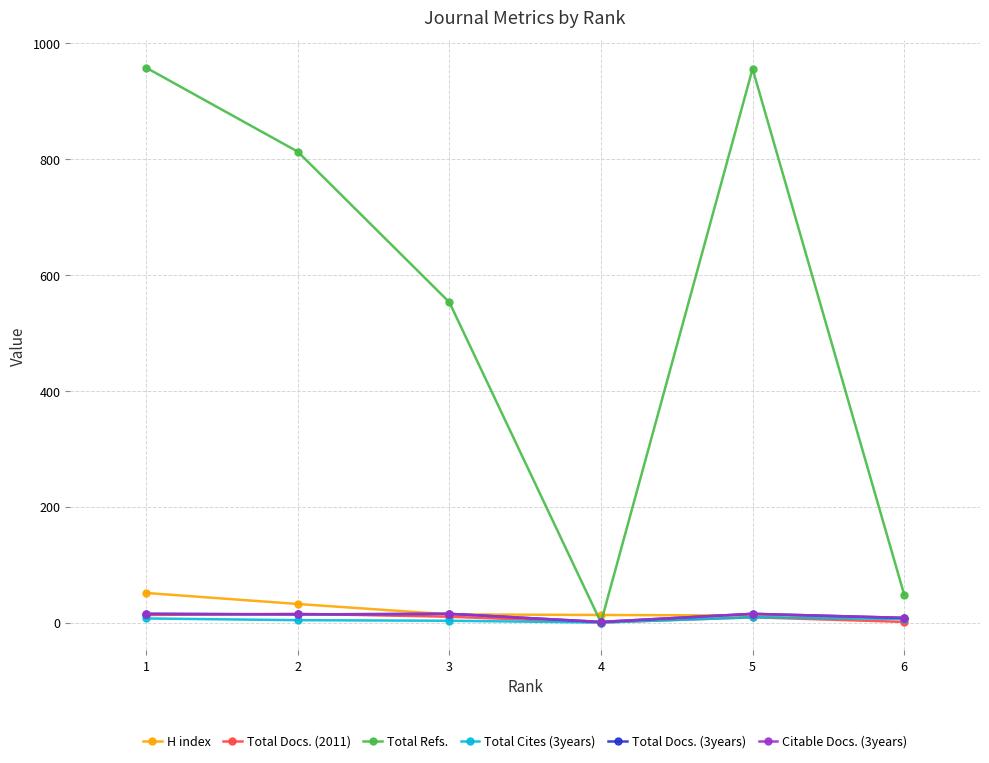

Which series has the largest total across all categories?

Total Refs.